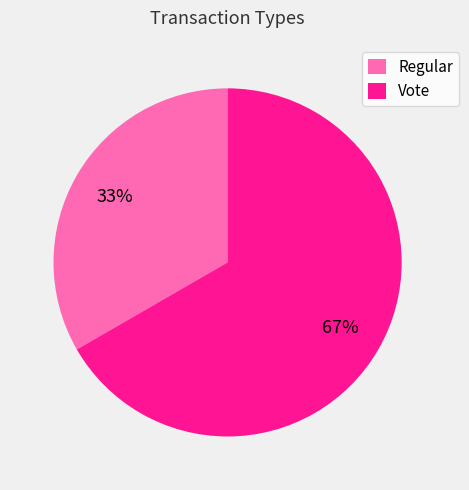

Does Vote represent more than half of the total?

Yes